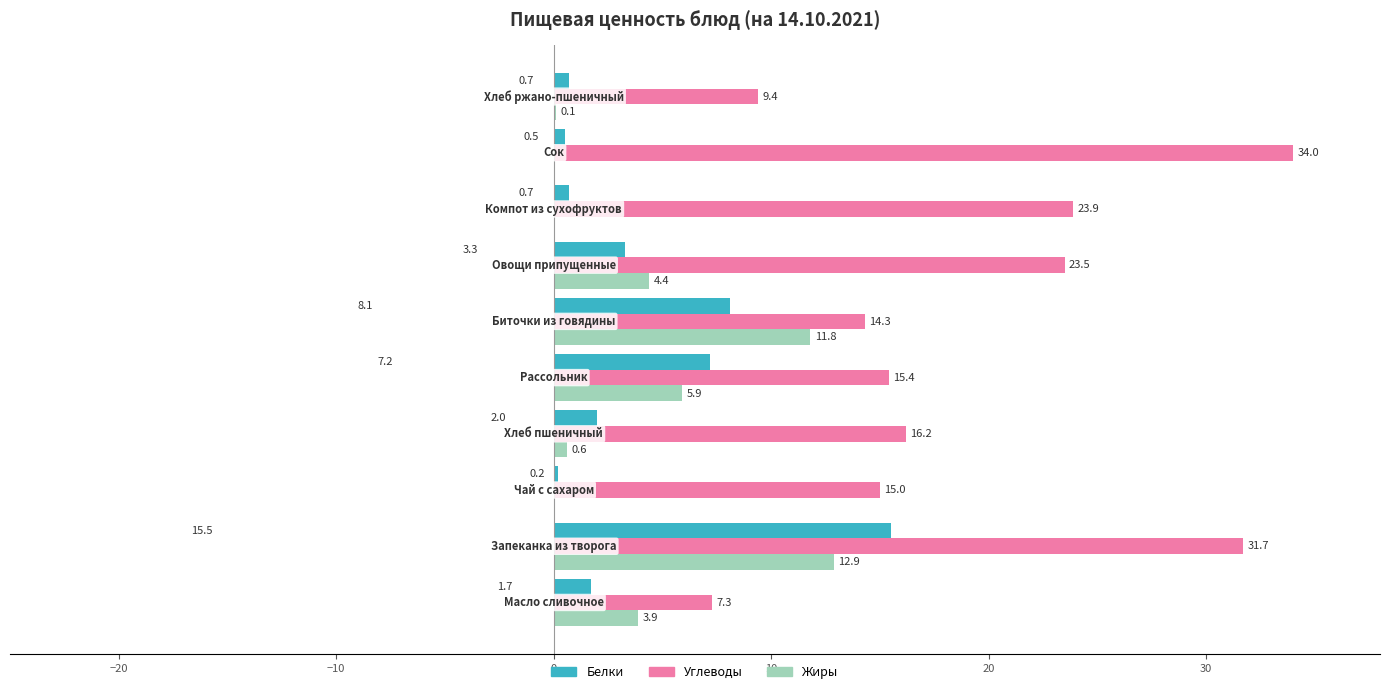

What is the sum of all Углеводы values?

190.7